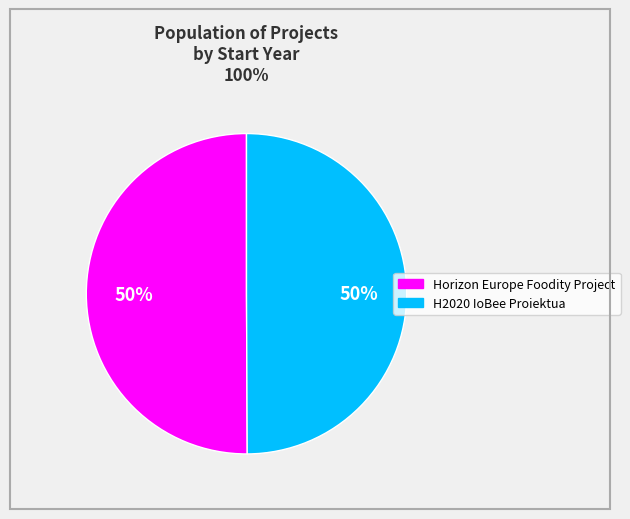

To the nearest percent, what portion does H2020 IoBee Proiektua represent?

50%